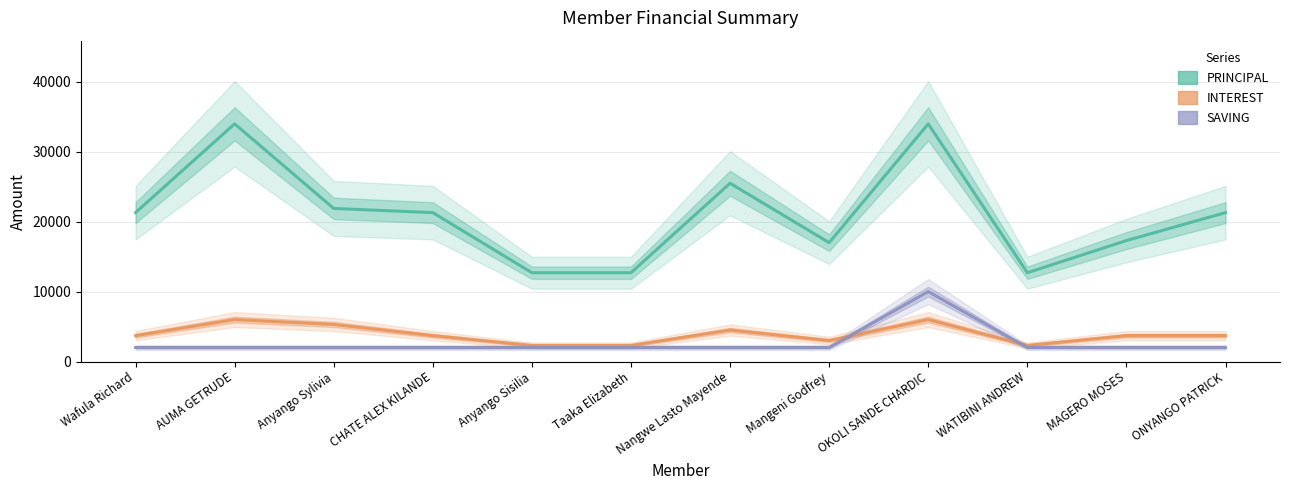

What are all the series names shown in the legend?

PRINCIPAL, INTEREST, SAVING